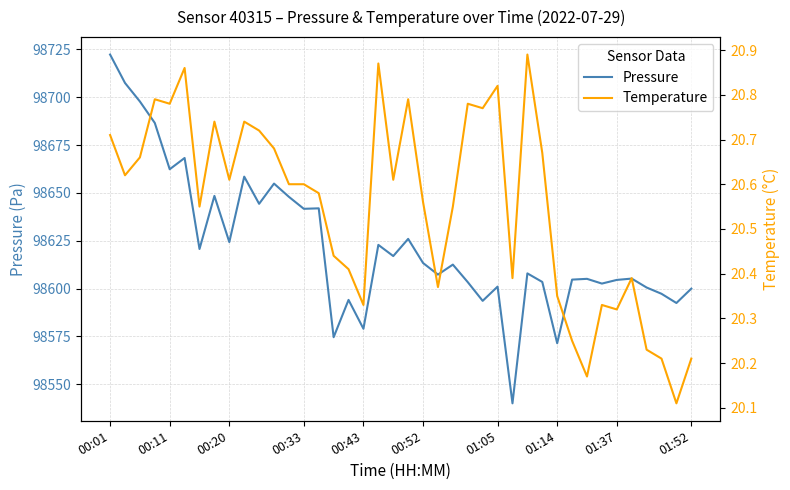

Reading left to right, transcribe all the data shown in this chart.

Pressure: 98722.3	98707.4	98697.8	98686.5	98662.3	98668.2	98620.7	98648.4	98624.3	98658.5	98644.3	98654.8	98647.9	98641.7	98641.9	98574.6	98594.1	98579.0	98622.8	98617.0	98625.9	98613.3	98607.3	98612.5	98603.3	98593.6	98601.0	98540.0	98607.9	98603.4	98571.4	98604.7	98605.1	98602.6	98604.5	98605.2	98600.5	98597.2	98592.4	98599.9
Temperature: 20.7	20.6	20.7	20.8	20.8	20.9	20.6	20.7	20.6	20.7	20.7	20.7	20.6	20.6	20.6	20.4	20.4	20.3	20.9	20.6	20.8	20.6	20.4	20.6	20.8	20.8	20.8	20.4	20.9	20.7	20.4	20.2	20.2	20.3	20.3	20.4	20.2	20.2	20.1	20.2